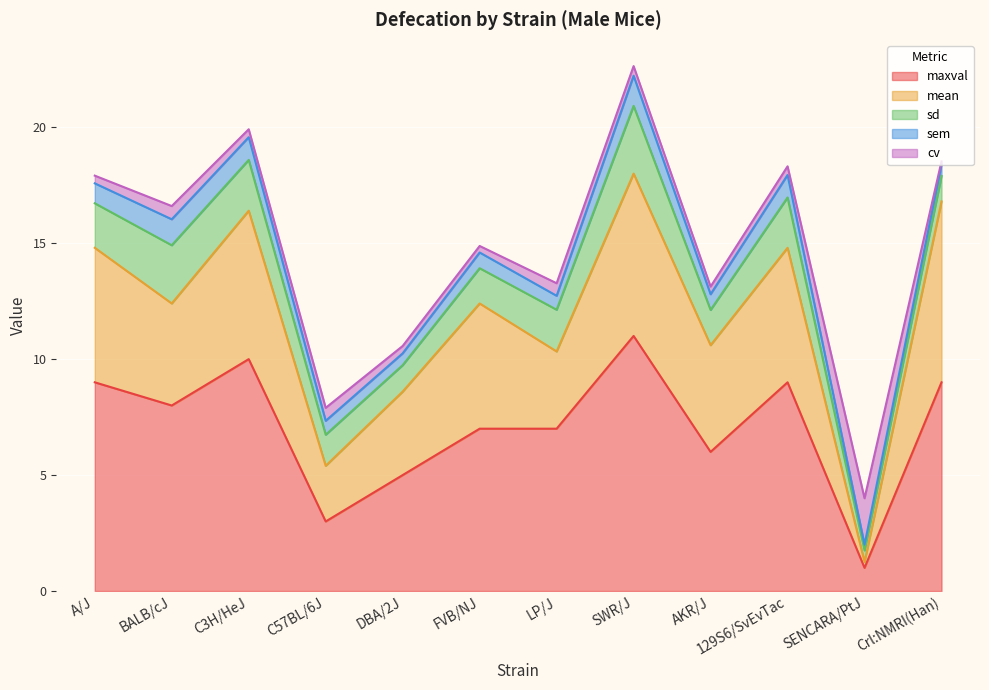

Rank the categories by cv value from lowest to highest.

Crl:NMRI(Han), FVB/NJ, DBA/2J, AKR/J, A/J, C3H/HeJ, 129S6/SvEvTac, SWR/J, LP/J, C57BL/6J, BALB/cJ, SENCARA/PtJ